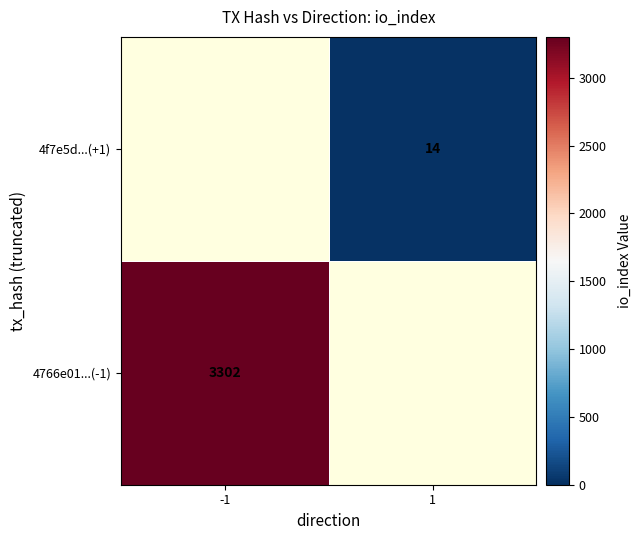

The value of 4f7e5d...(+1) at 1 is 14. True or false?

True